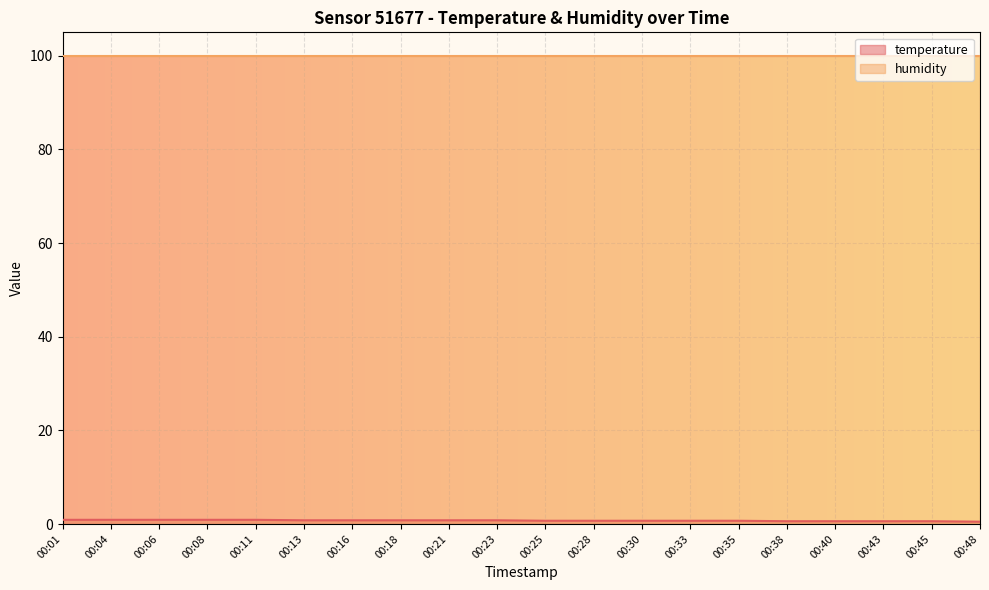

Which label corresponds to the largest value in the chart?

00:01